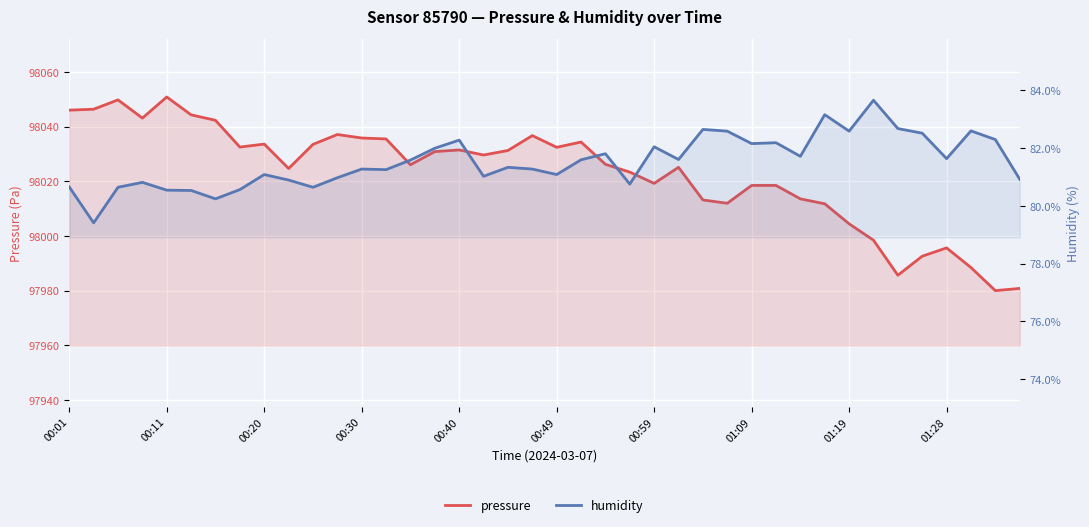

What is the difference between the second highest and minimum values in the humidity series?

3.7